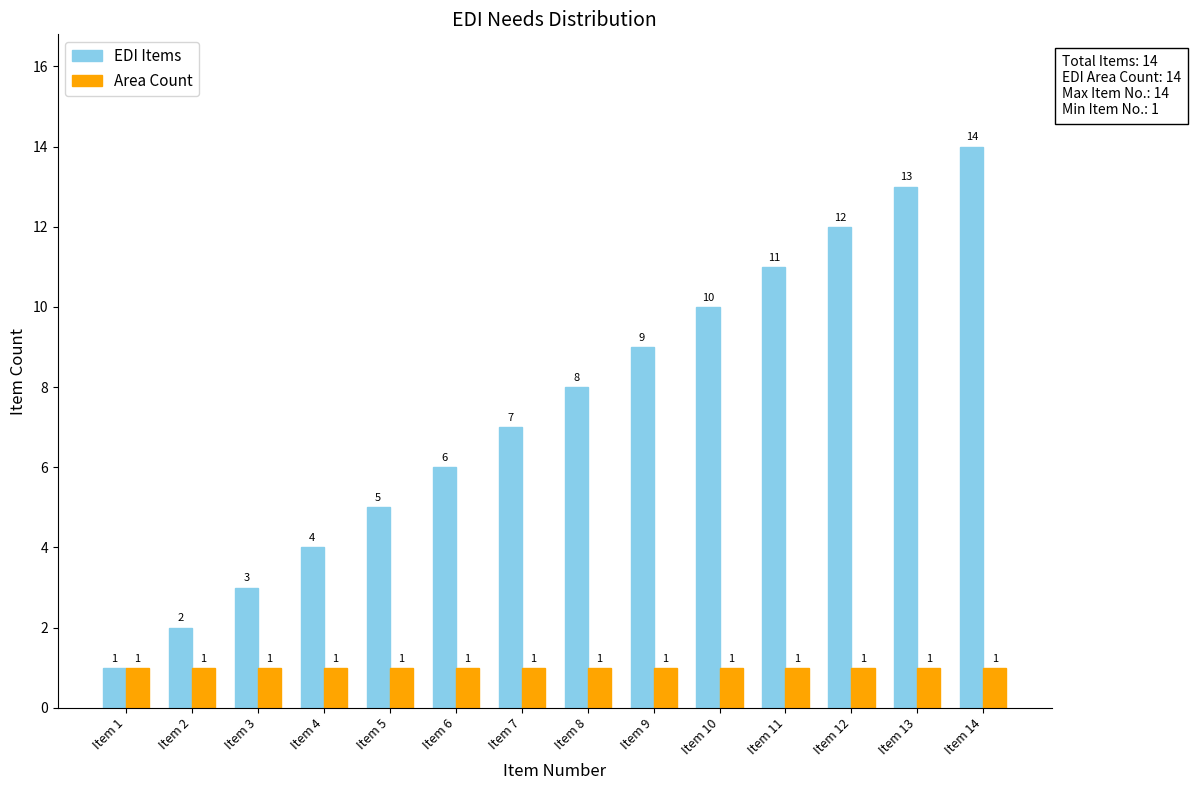

Rank the categories by EDI Items value from lowest to highest.

Item 1, Item 2, Item 3, Item 4, Item 5, Item 6, Item 7, Item 8, Item 9, Item 10, Item 11, Item 12, Item 13, Item 14